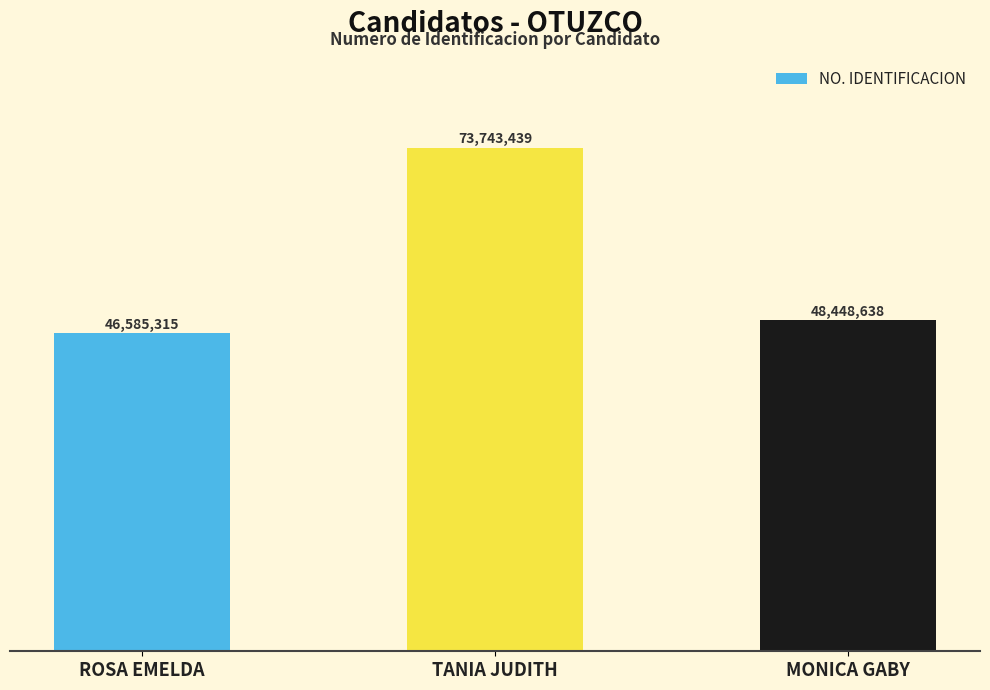

Approximately how many times larger is the value at ROSA EMELDA compared to MONICA GABY?

1.0